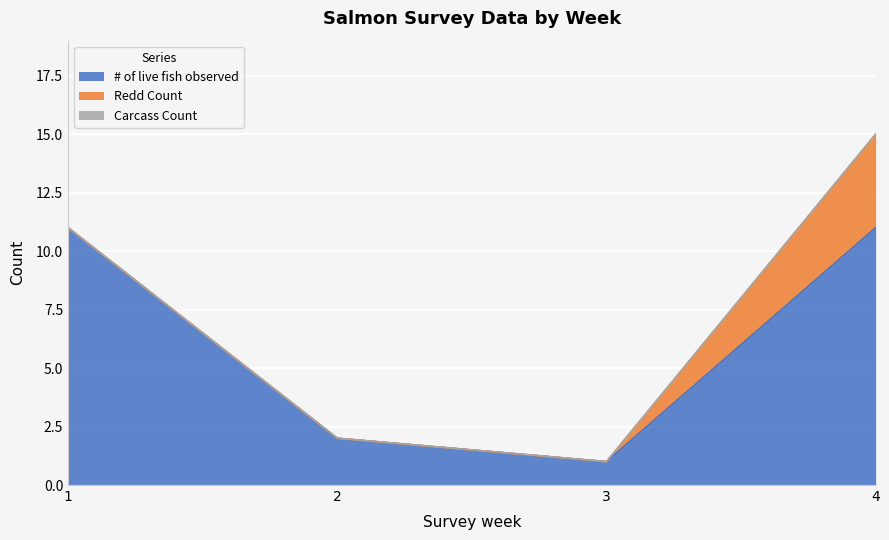

Which has a higher value, 1 or 2?

1